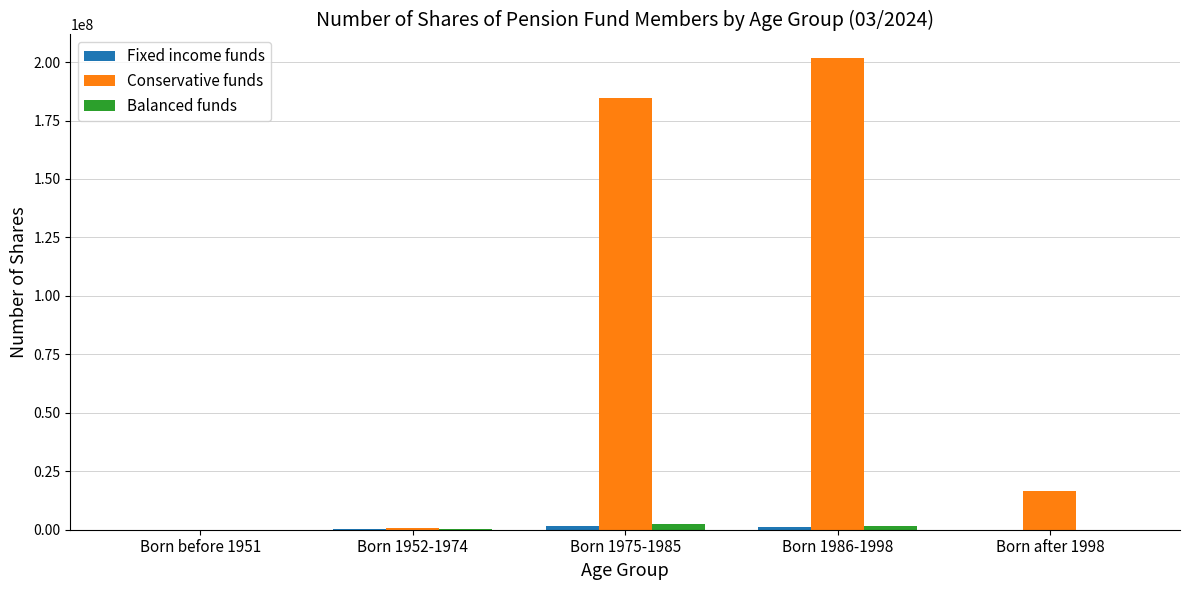

The Conservative funds series shows 287395649.4 at Born 1986-1998. True or false?

False